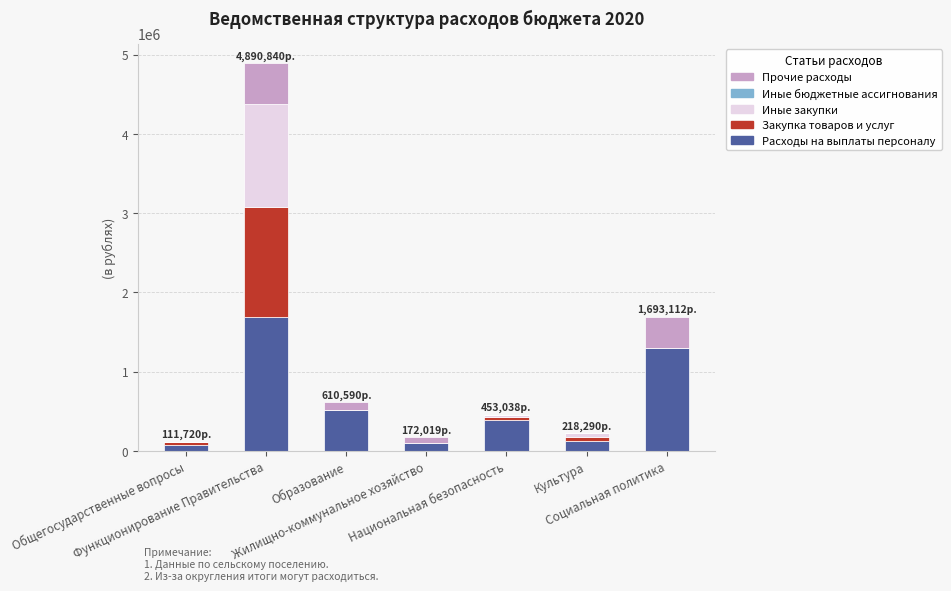

What is the sum of the Закупка товаров и услуг values at Культура and Социальная политика?

50000